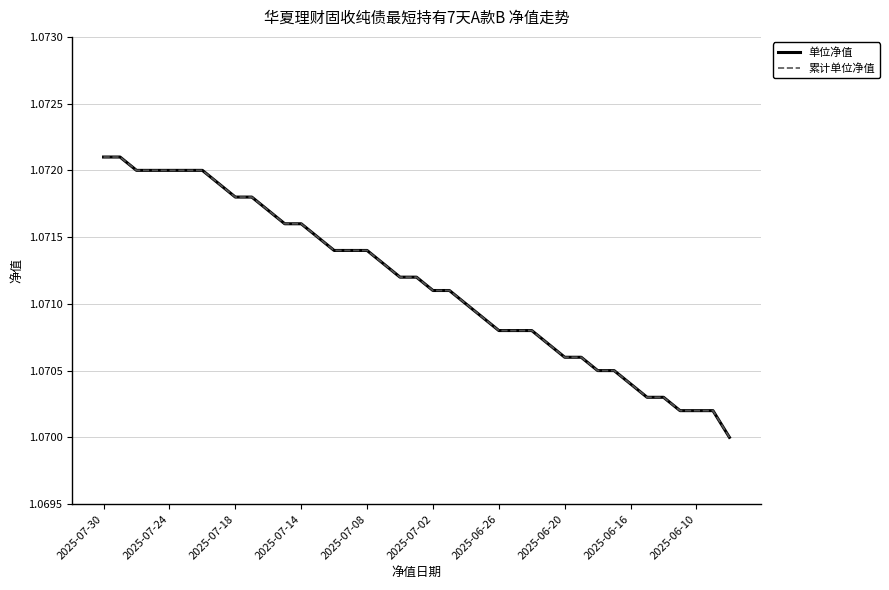

Does the chart have visible grid lines?

Yes